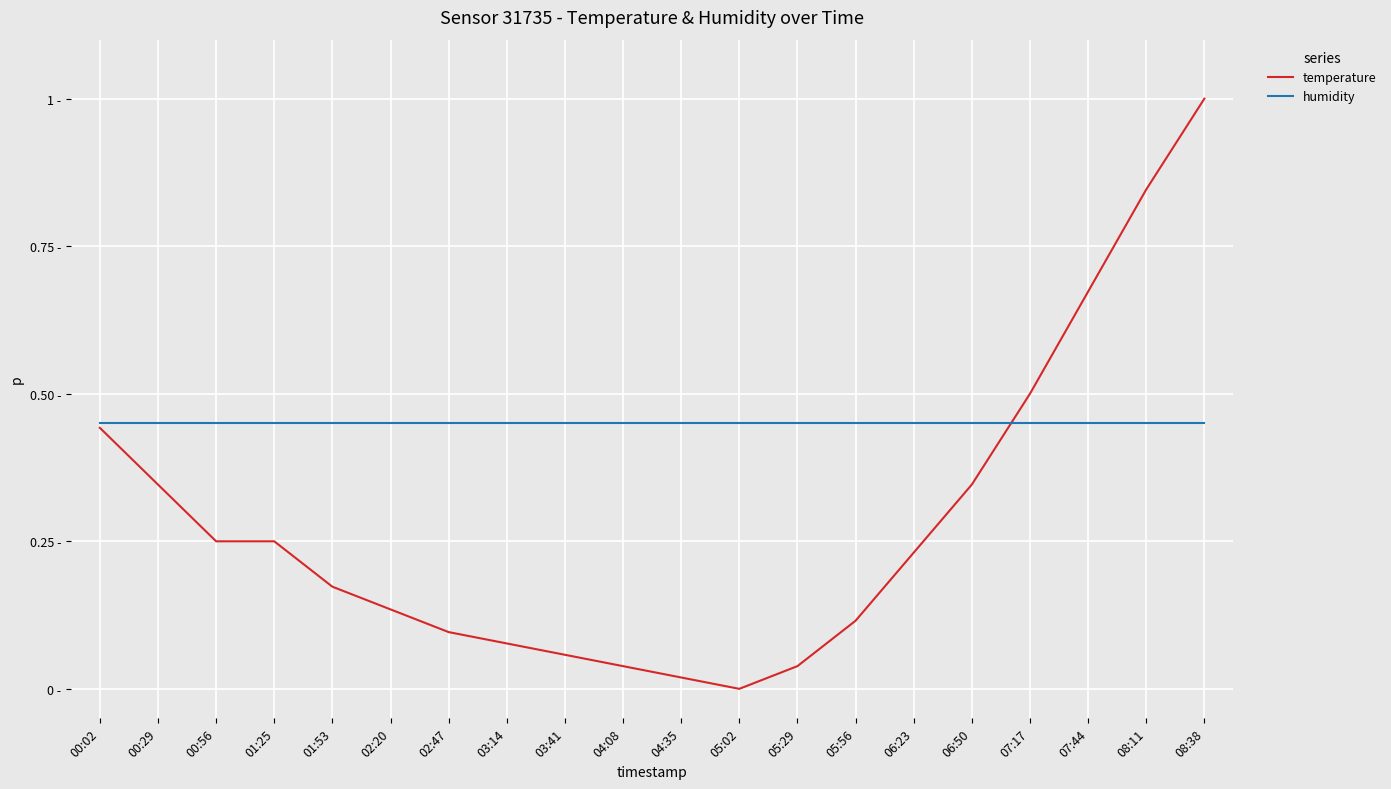

Does the chart display data point markers on the line(s)?

No